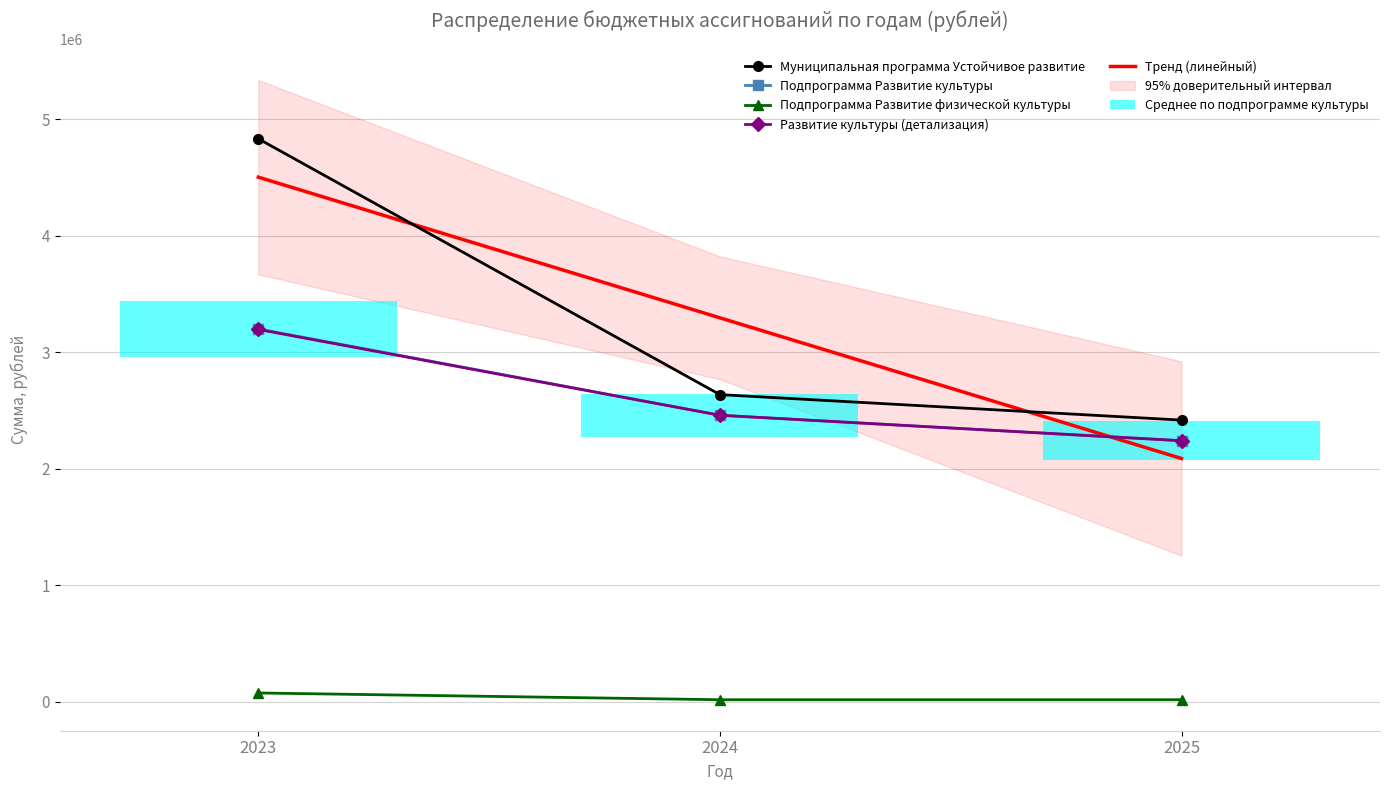

Between 2023 and 2025, which series saw the biggest shift?

Муниципальная программа Устойчивое развитие